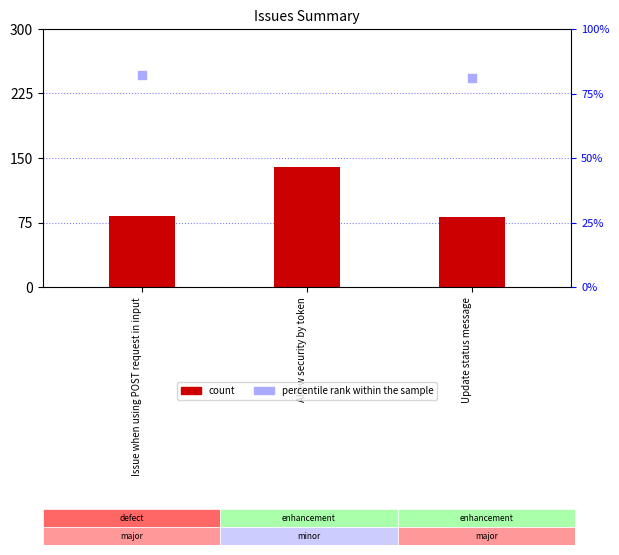

Which series contains the lowest Y value?

count